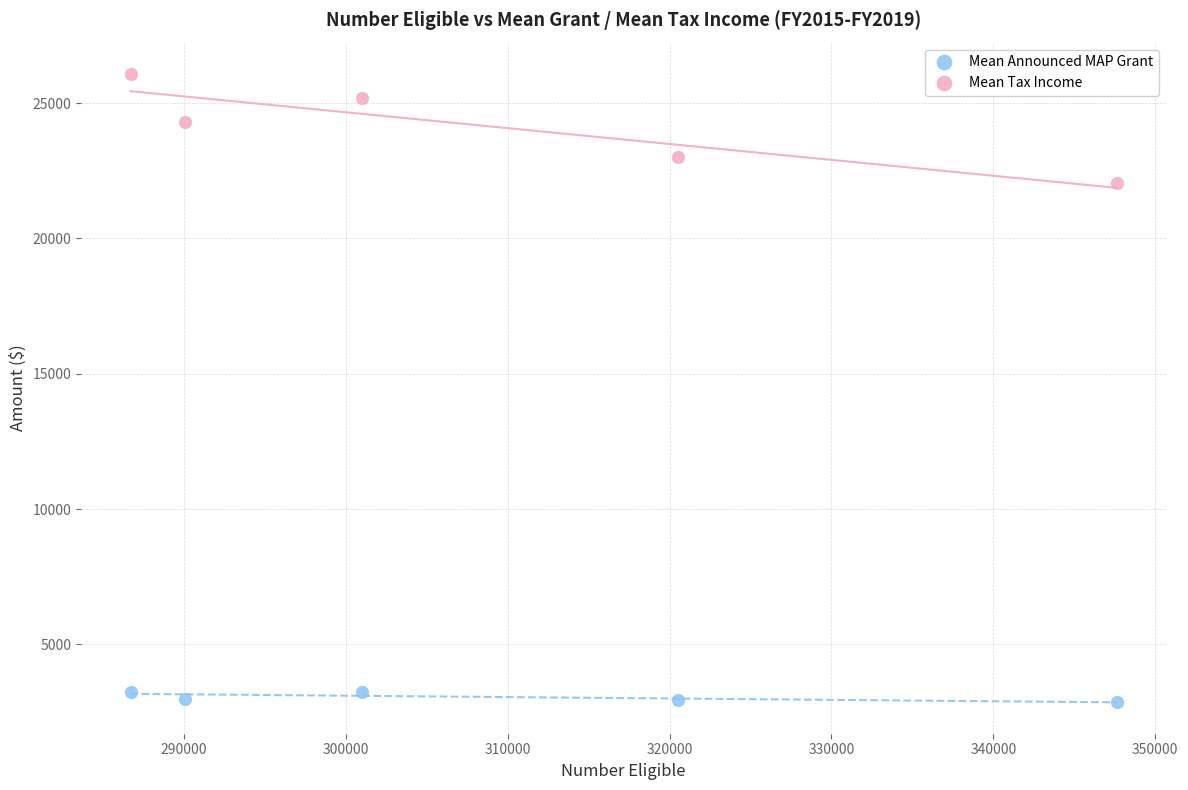

Across all data points, what is the average Y value?

13591